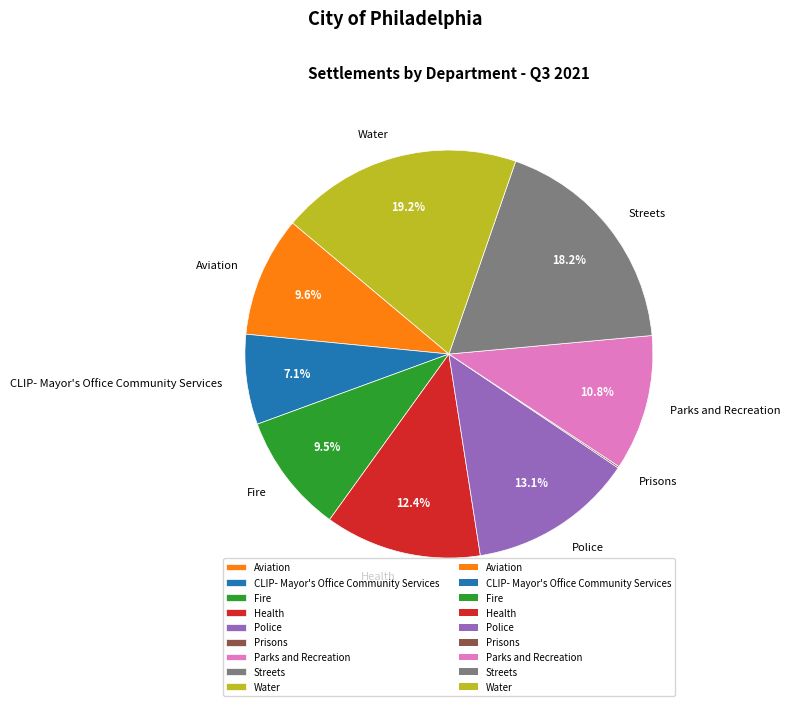

Which slice is the largest?

Water